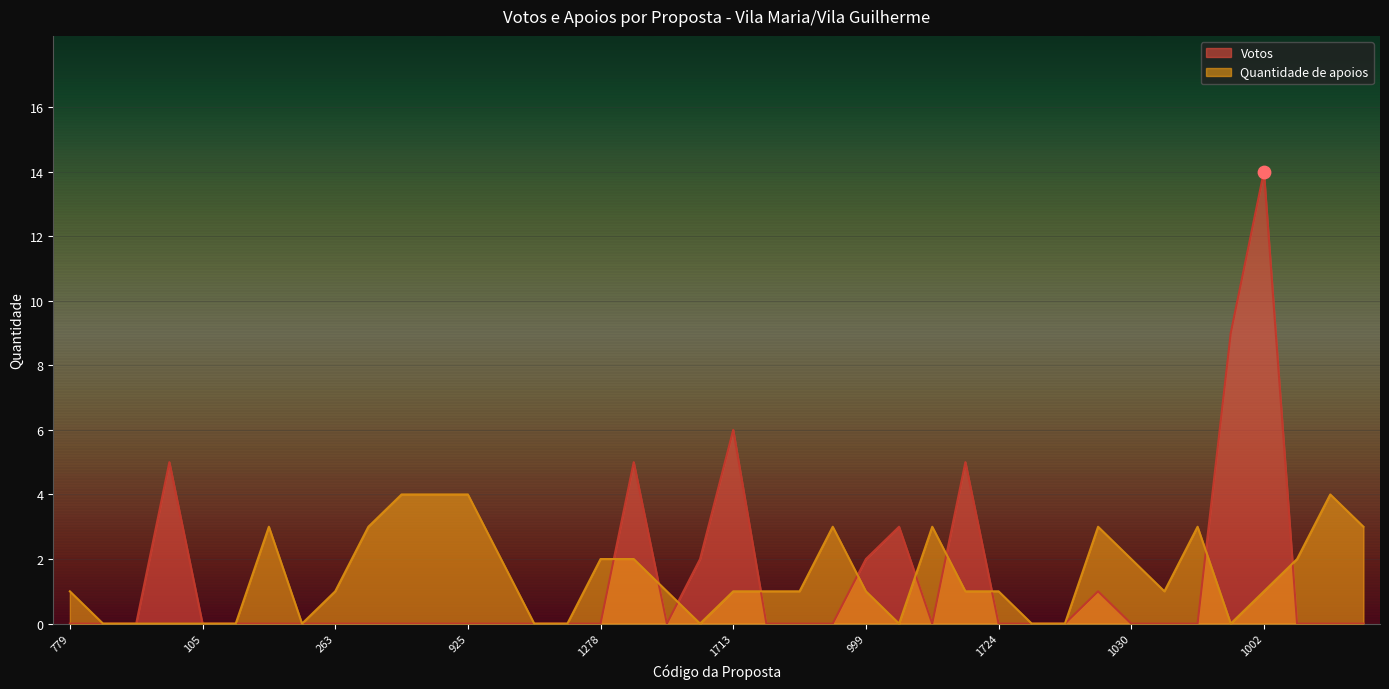

Which series contains the highest Y value?

Votos